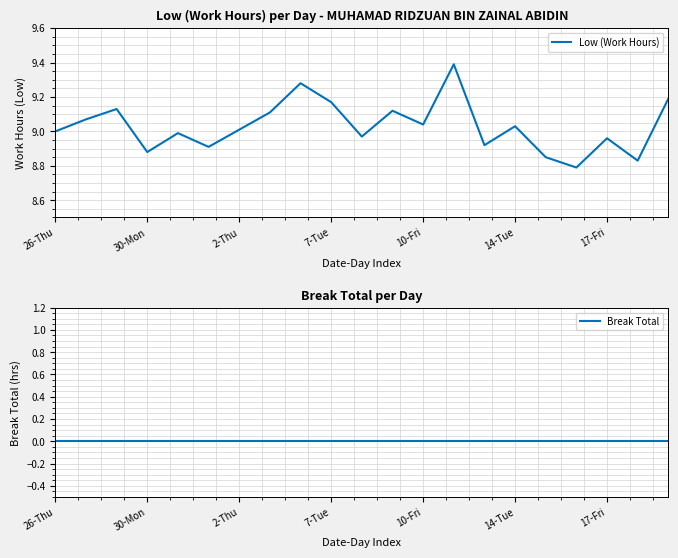

Which series has the widest spread of values?

Low (Work Hours)